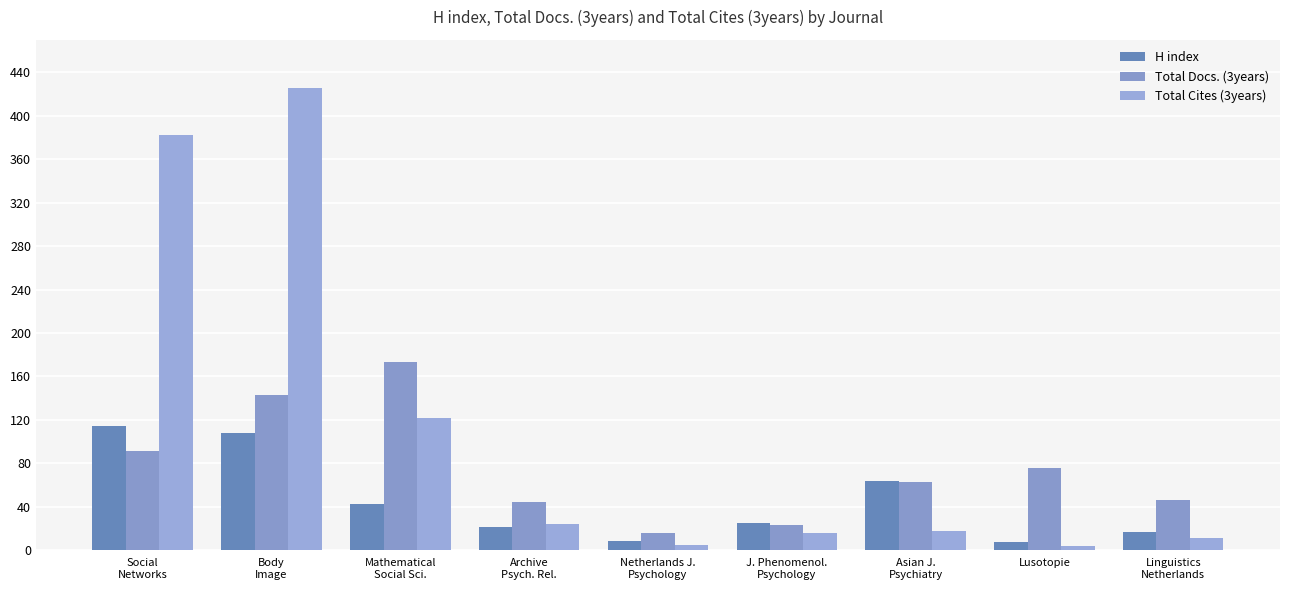

Count the number of categories in the chart.

9